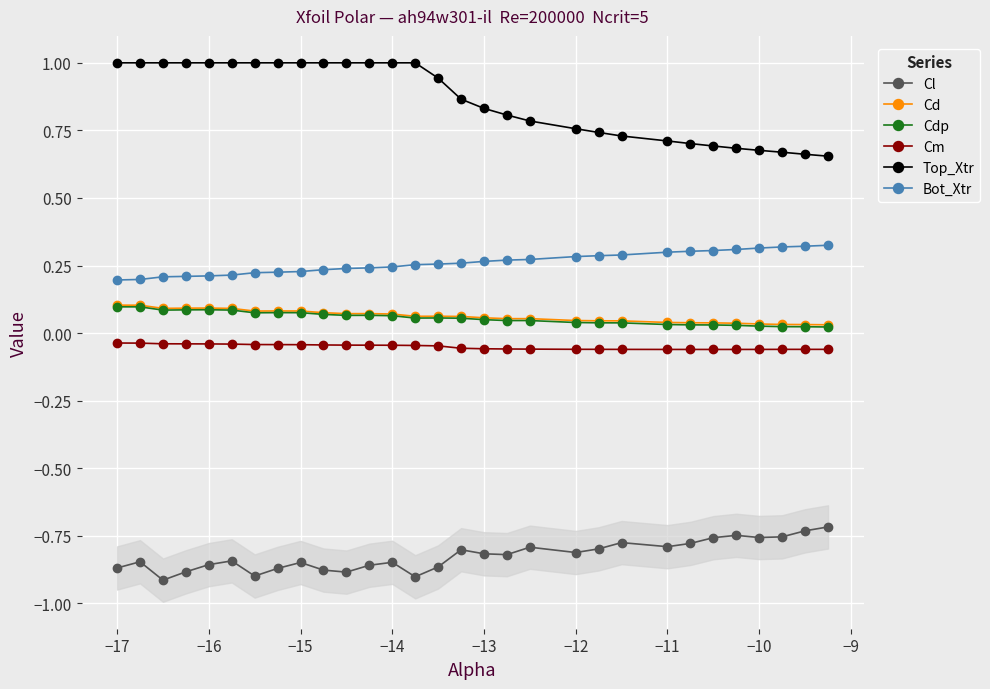

What is the lowest value of the Bot_Xtr series?

0.2